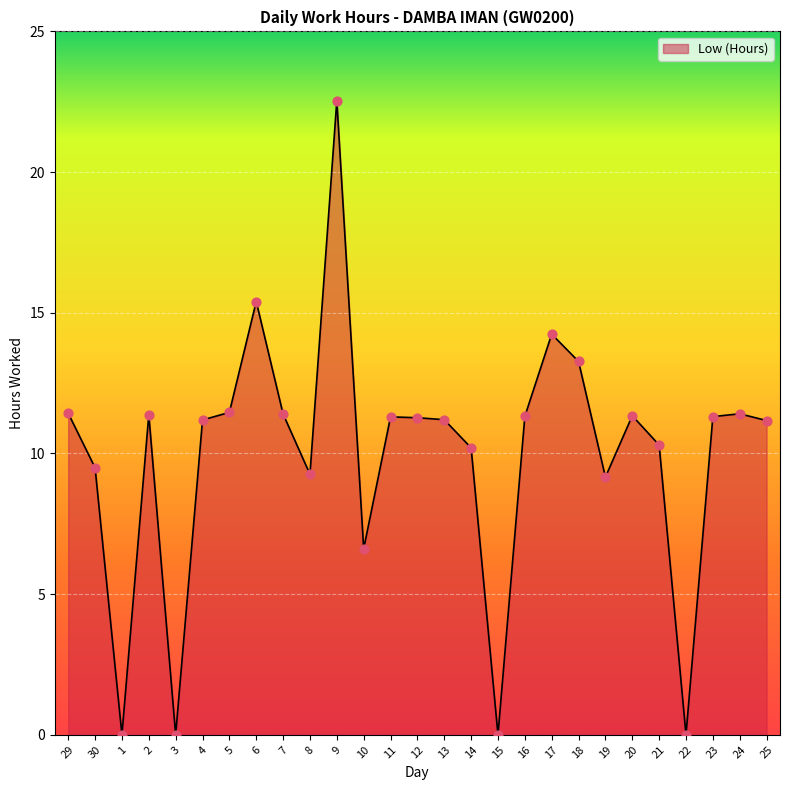

Which has a higher value, 17 or 22?

17